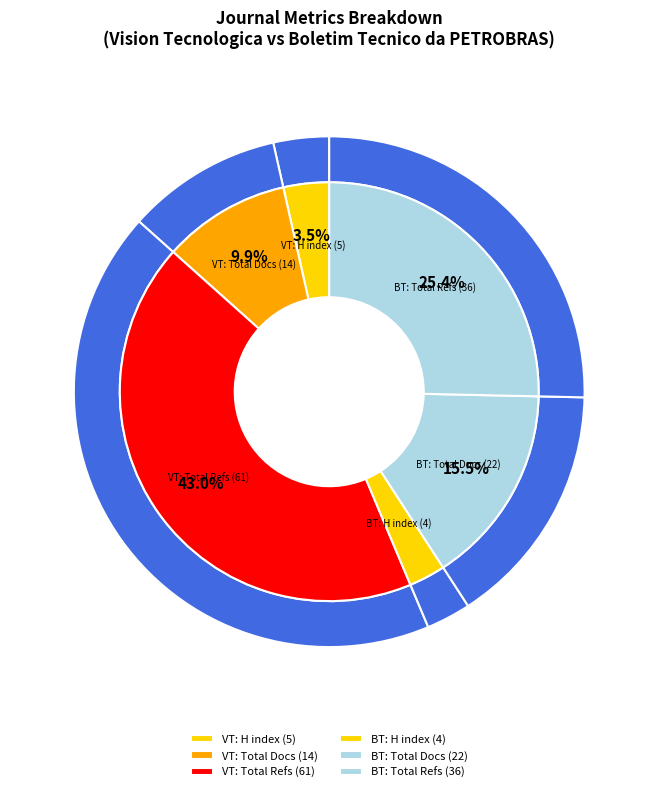

To the nearest percent, what is the average slice percentage?

50%